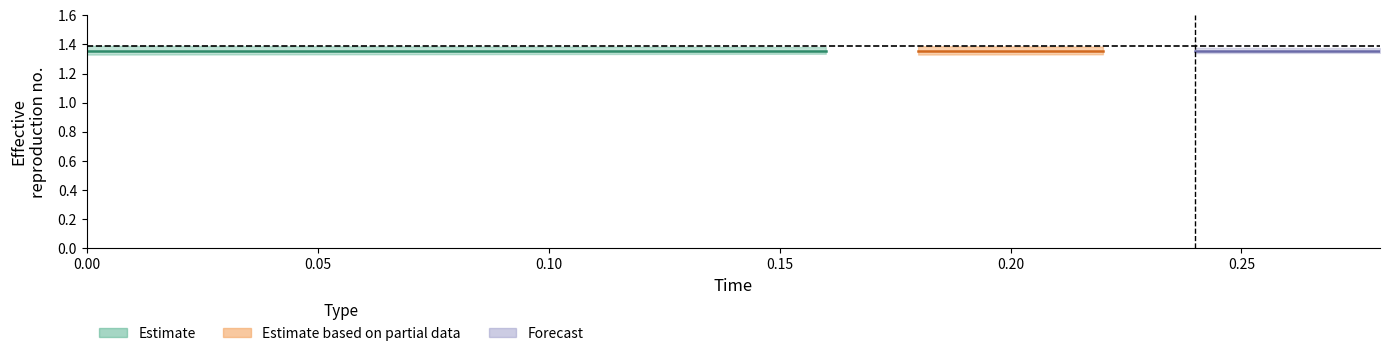

True or false: actual has more than 0 points higher than both neighbors.

False